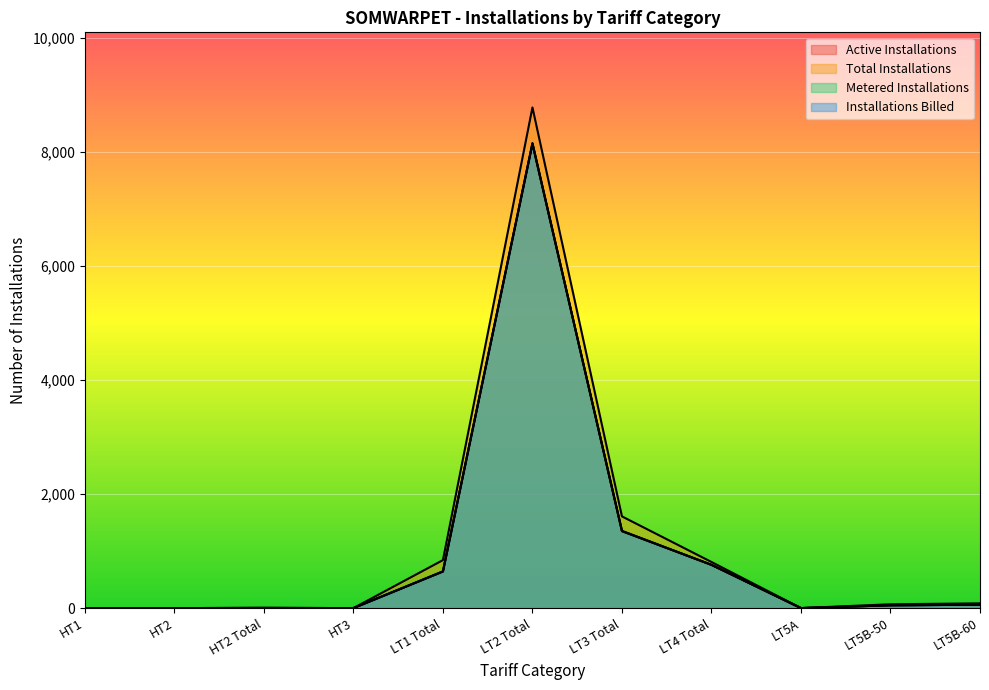

Which series has the widest spread of values?

Total Installations